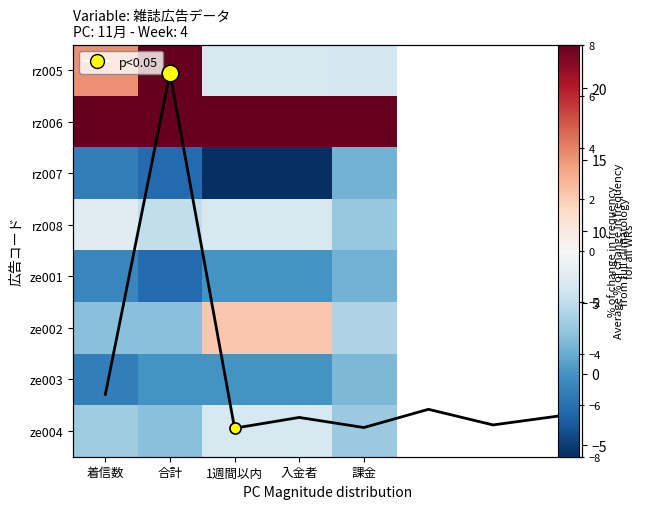

True or false: ze003 has a value of -5.6 at 課金.

False